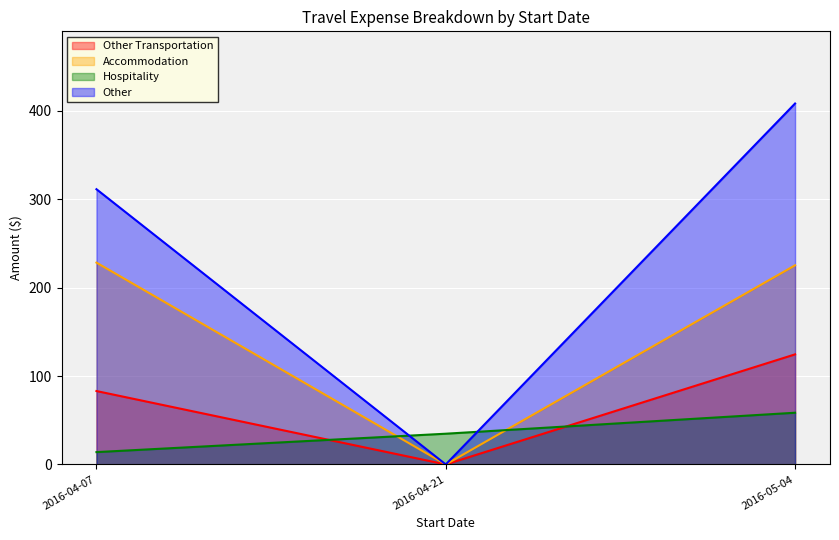

At which label is Accommodation closest to 114?

2016-05-04